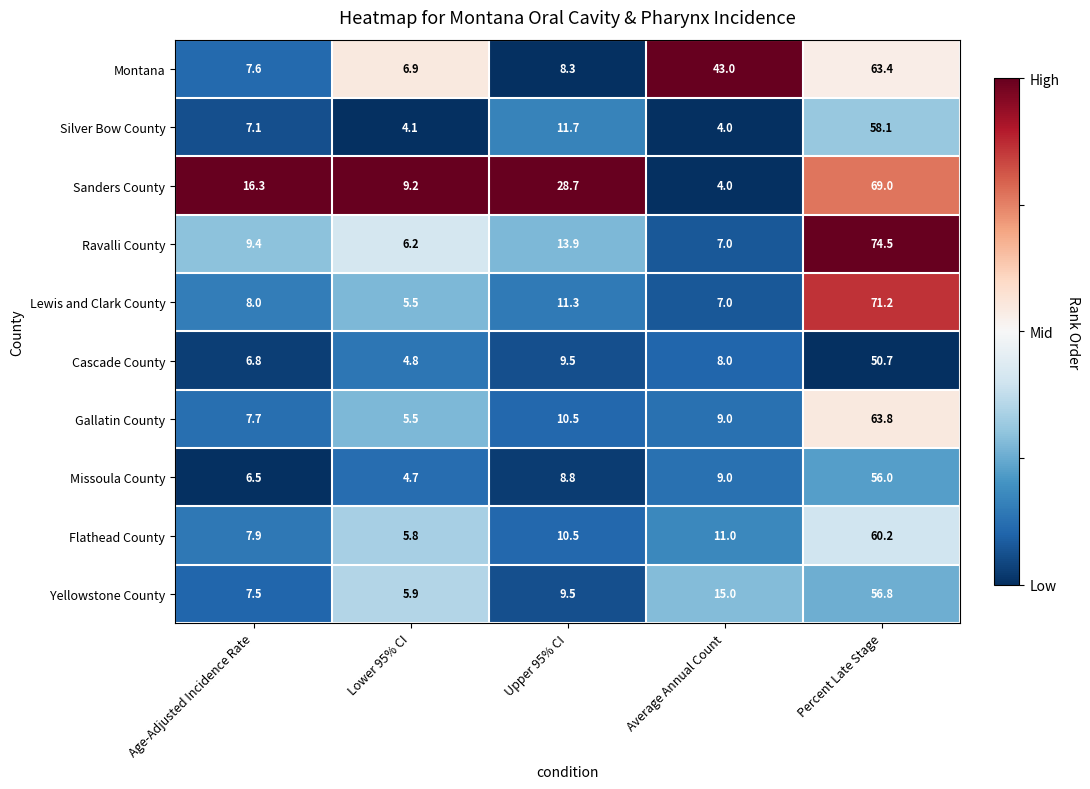

Is it true that Ravalli County equals 13.9 at Upper 95% CI?

True